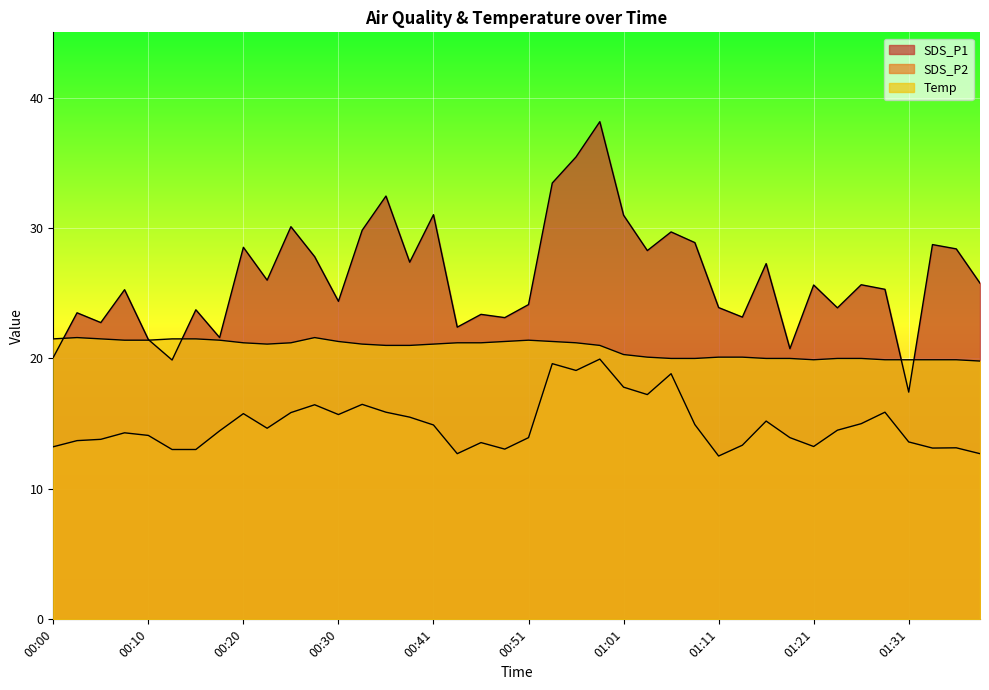

Which series has the largest range (max minus min)?

SDS_P1